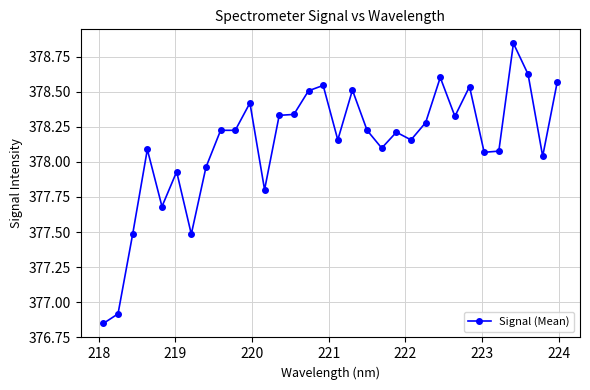

How many lines are shown in the chart?

1